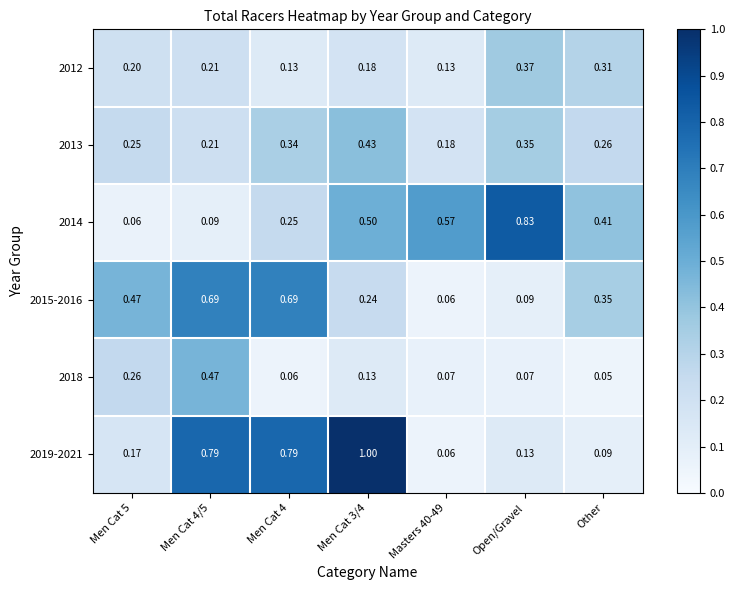

Which label corresponds to the smallest value in the chart?

Other